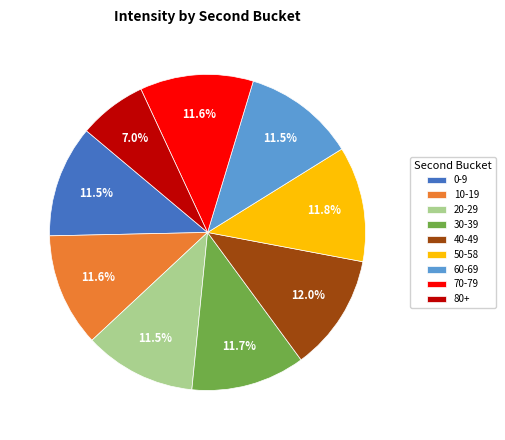

Does 40-49 account for over 50% of the chart?

No